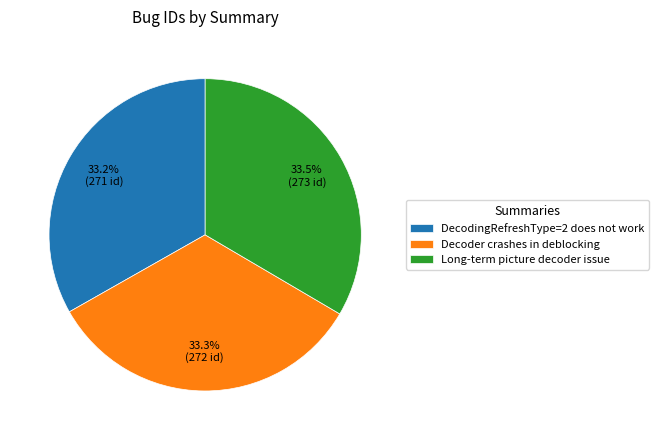

How many slices are in this pie chart?

3